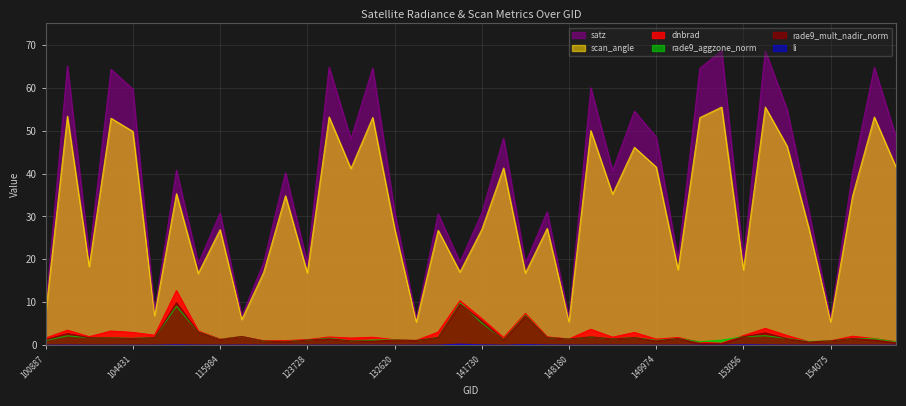

The scan_angle series shows 41.5 at 149974. True or false?

True